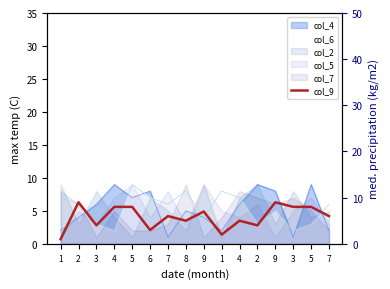

Reading left to right, list all the values displayed in this chart.

1=1	2=9	3=4	4=8	5=8	6=3	7=6	8=5	9=7	1=2	4=5	2=4	9=9	3=8	5=8	7=6